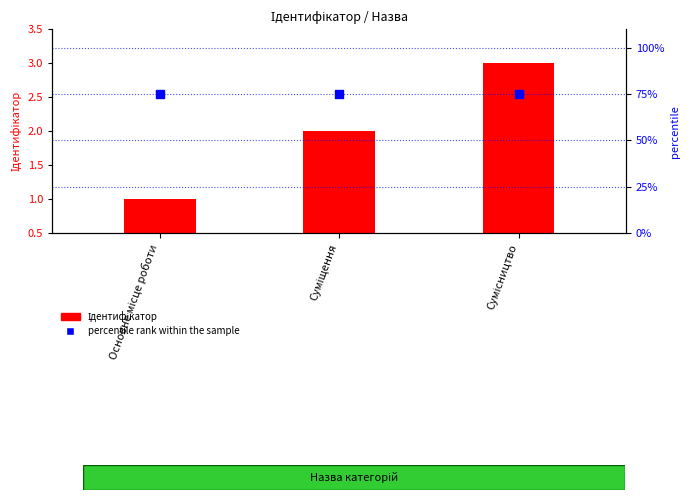

Which series has the largest Y range (max minus min)?

Ідентифікатор